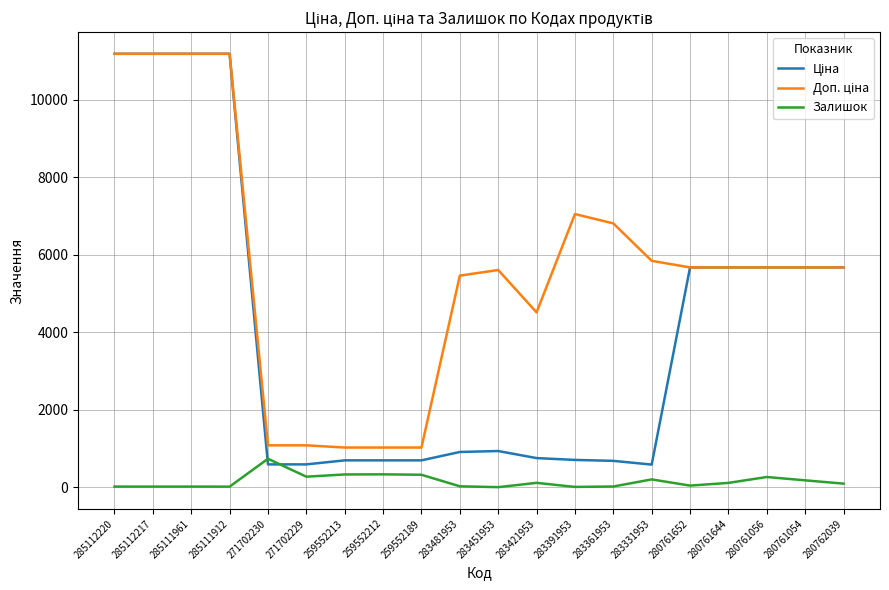

What is the total value across all series at 259552213?

2048.3